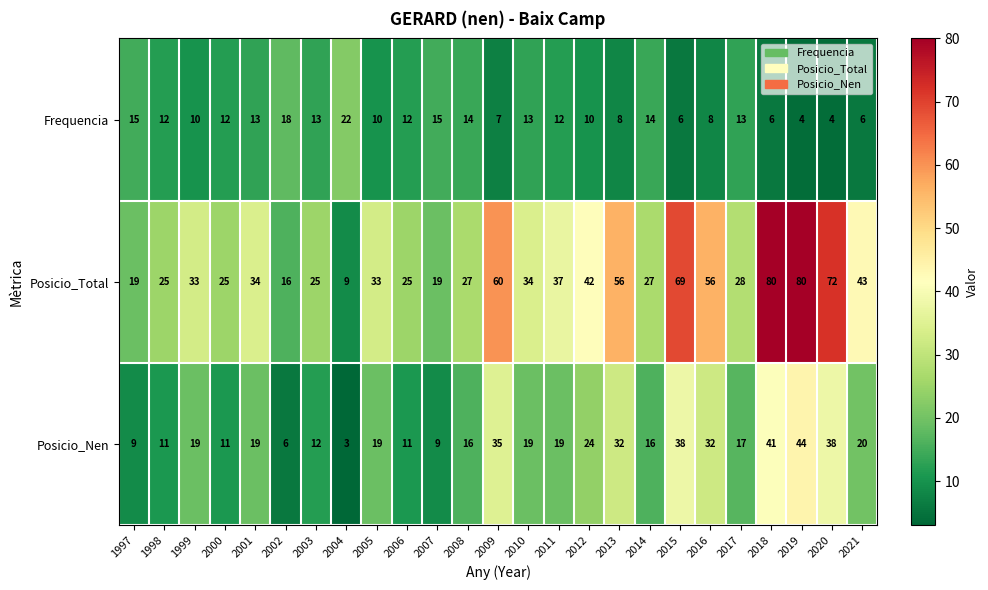

What is the minimum value shown in the chart?

3